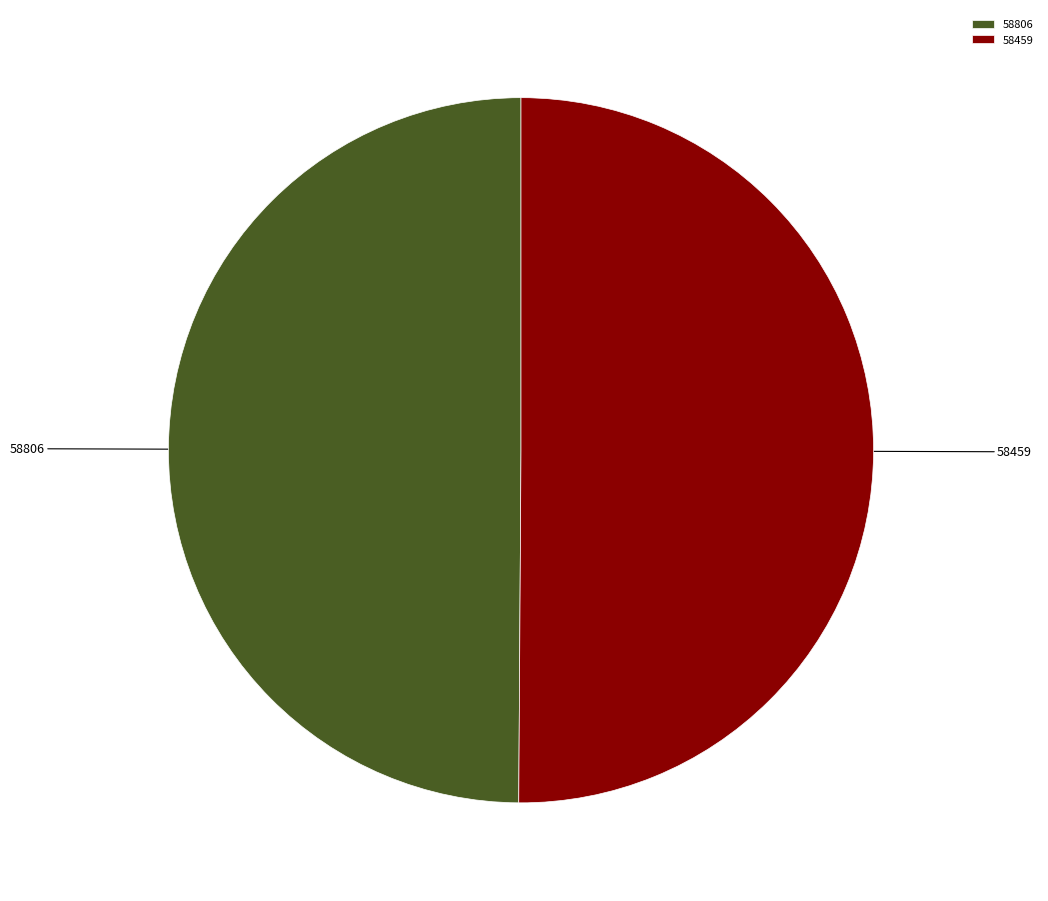

What is the ratio of the value at 58806 to the value at 58459?

1.0